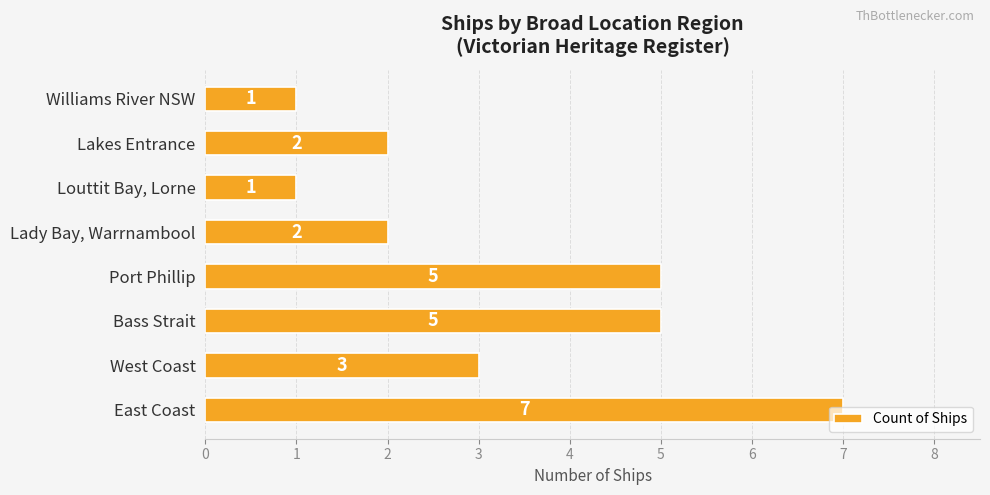

What is the difference between the maximum and minimum values?

6